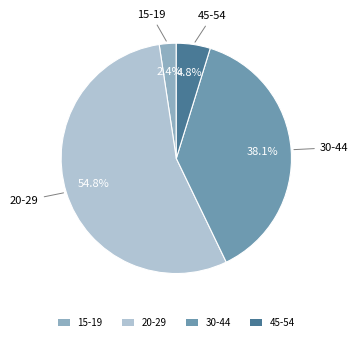

To the nearest percent, what is the average slice percentage?

25%